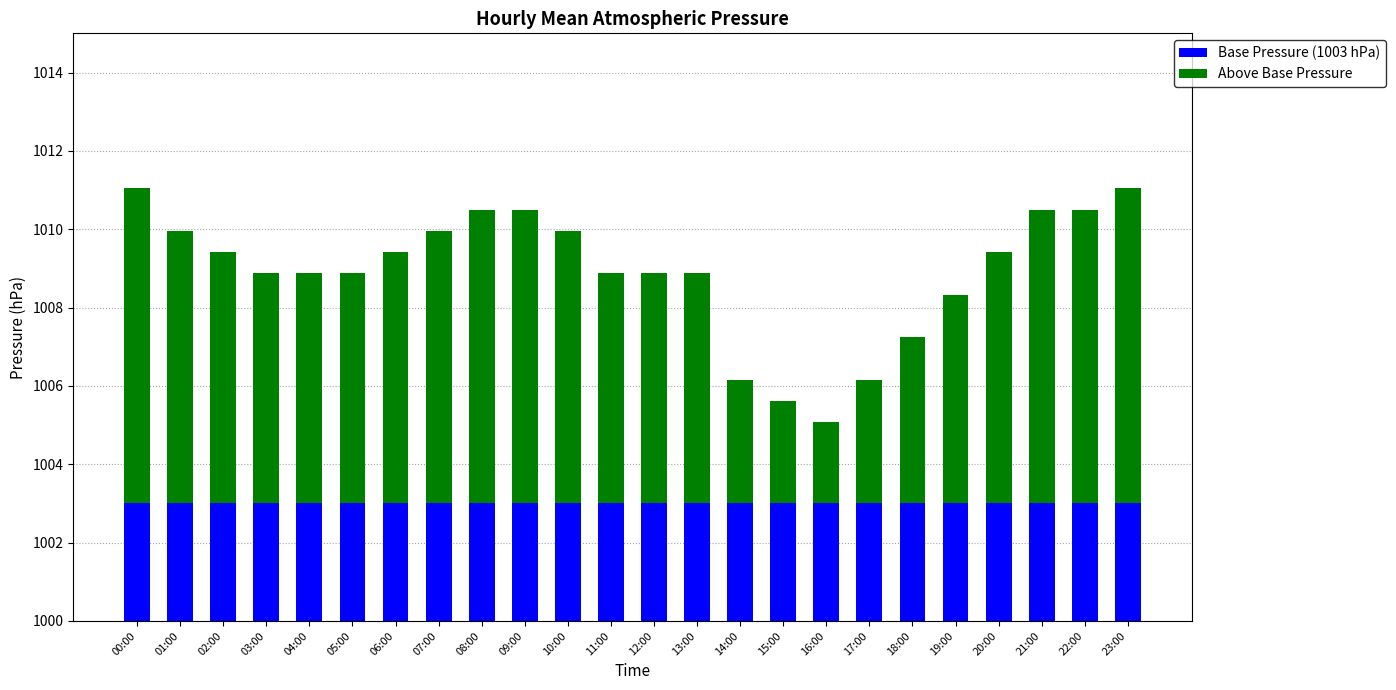

What is the difference between the maximum and minimum values in the Above Base Pressure series?

6.0